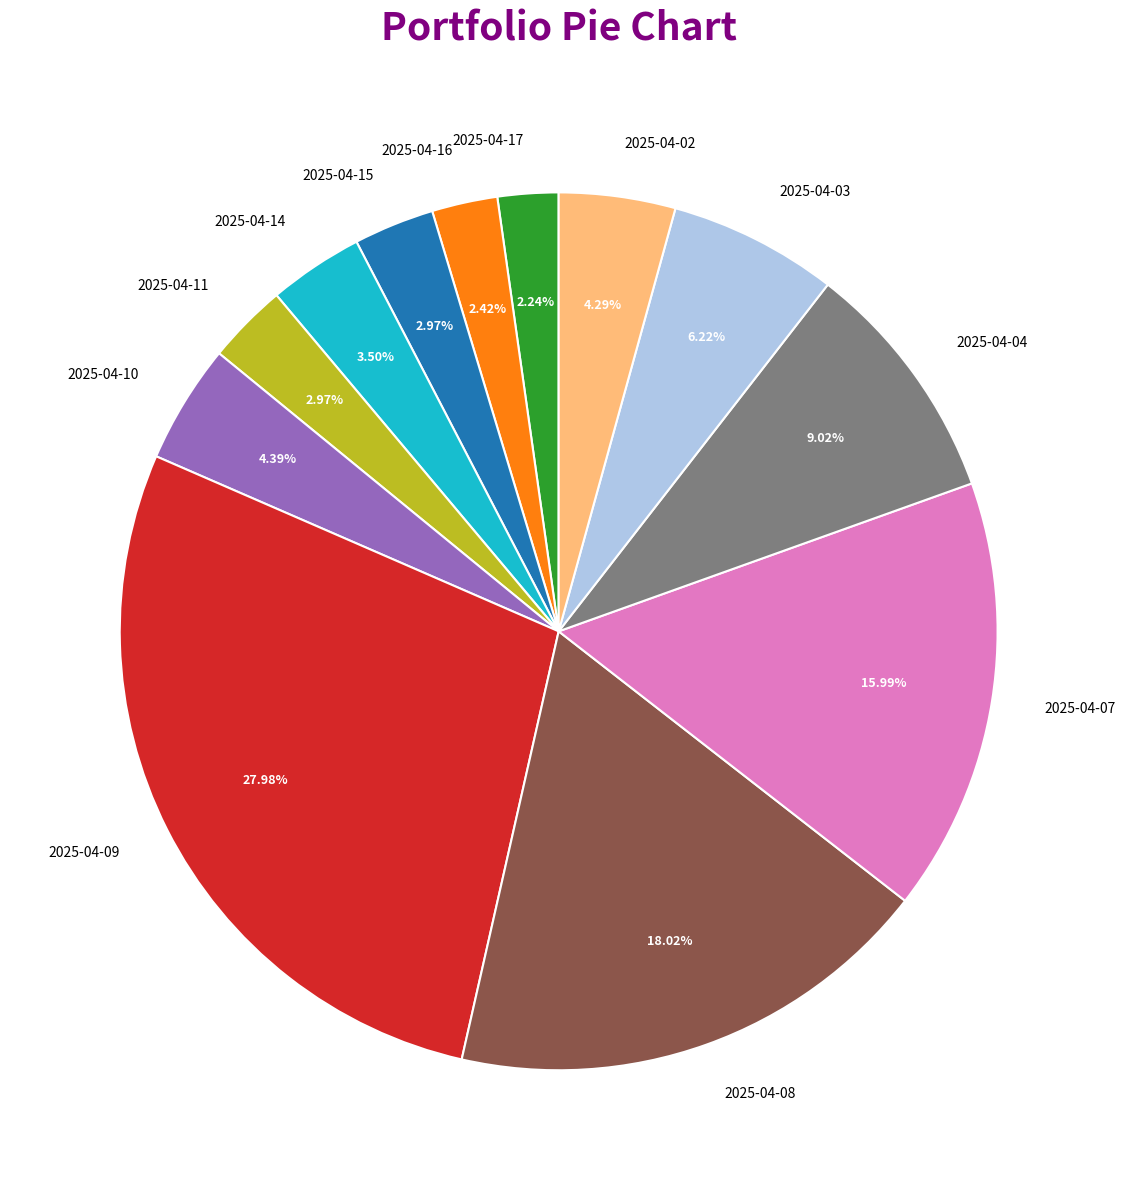

To the nearest percent, what portion does 2025-04-02 represent?

4%